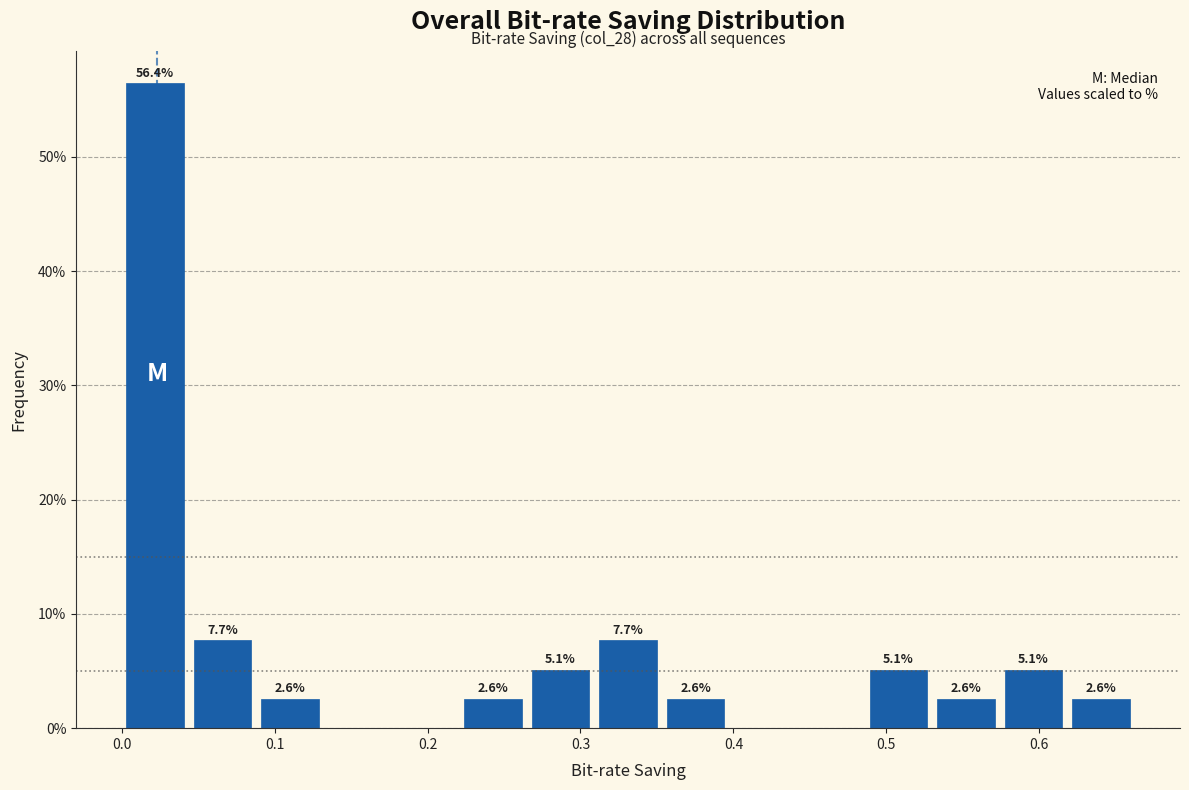

Which range on the x-axis has the tallest bar?

0.00 to 0.04